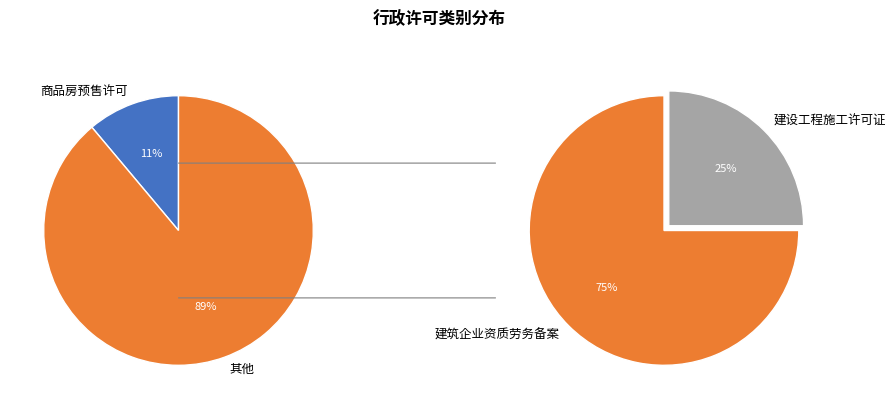

What is the largest slice in the pie chart?

建筑企业资质劳务备案